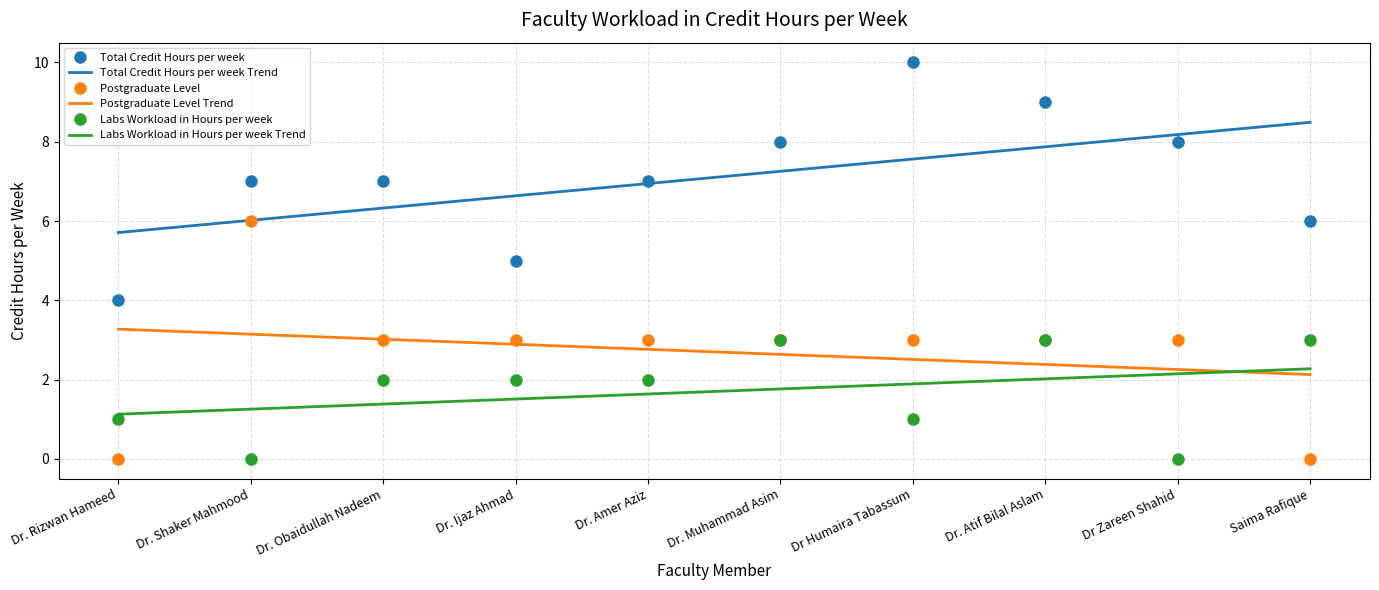

Where is the first local minimum for Labs Workload in Hours per week?

Dr. Shaker Mahmood